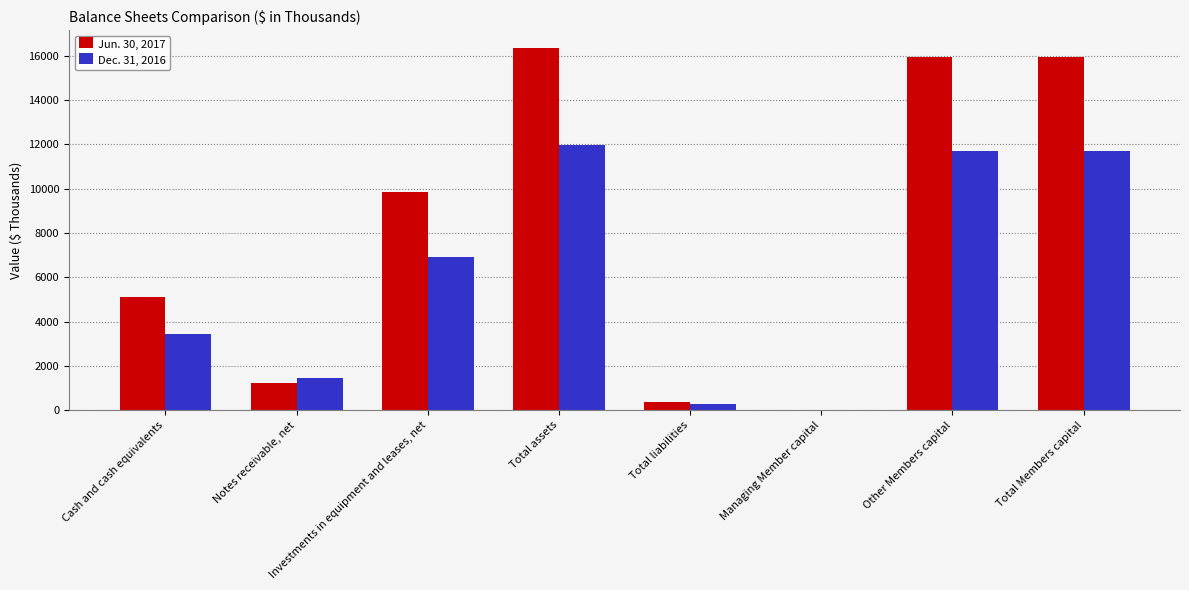

What value does the Dec. 31, 2016 series have at Other Members capital, to the nearest 50?

11700